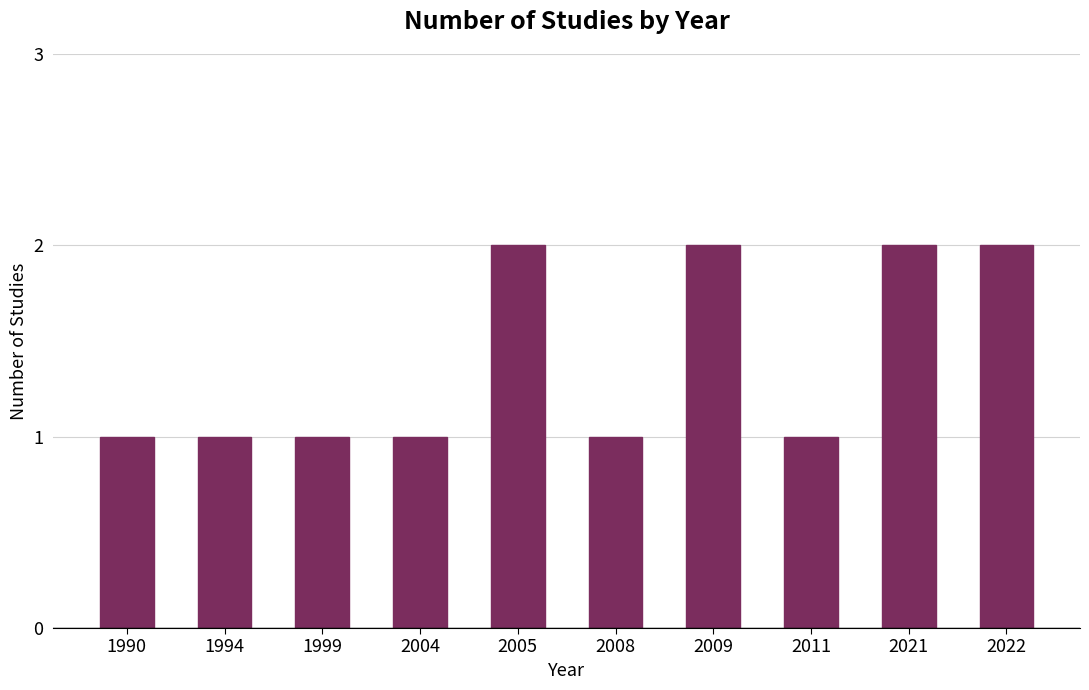

The value at 2008 is 1. True or false?

True